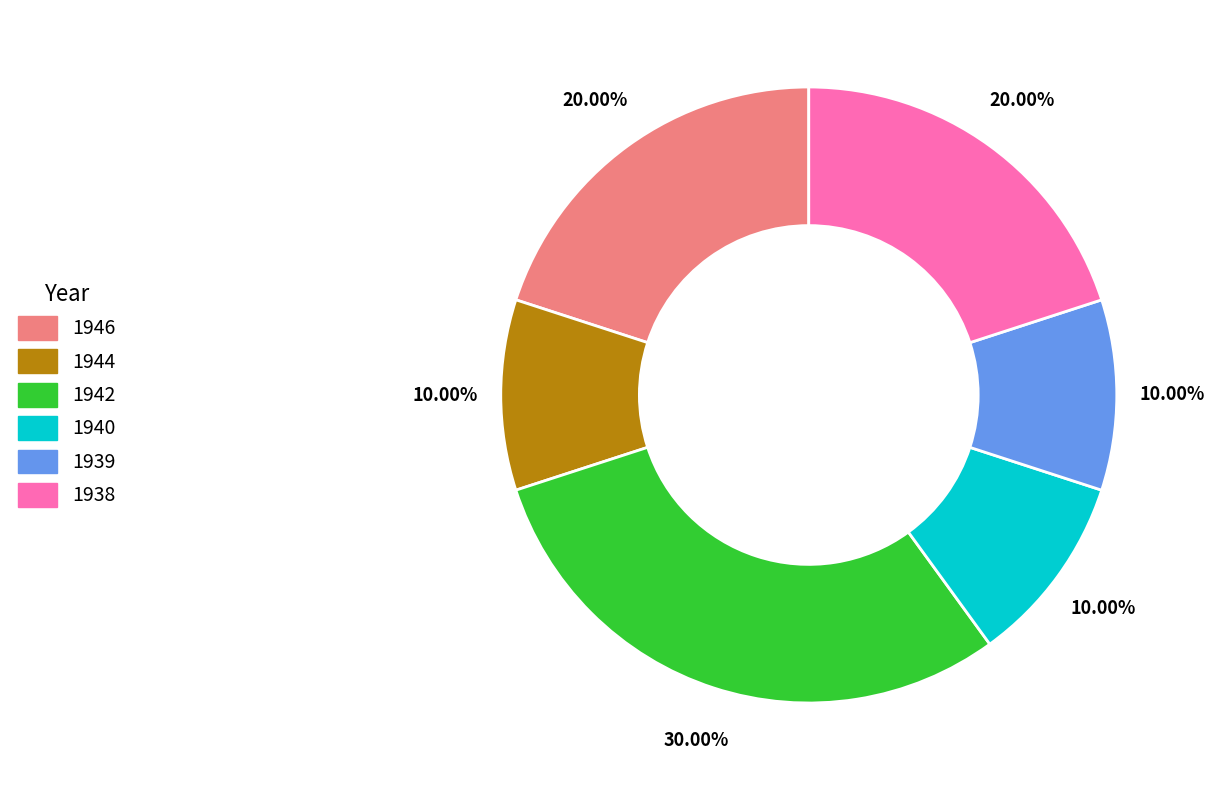

To the nearest percent, what is the difference between the 1944 and 1942 slice percentages?

20%